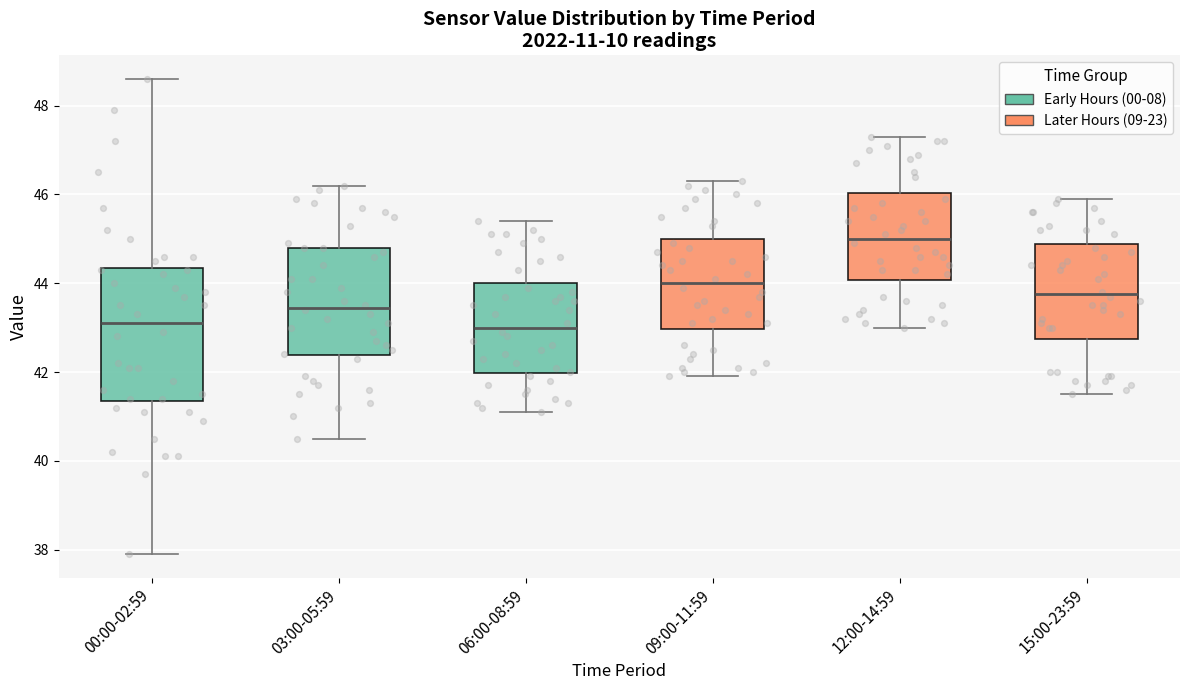

Which box is the tallest, from its lower edge to its upper edge?

00:00-02:59